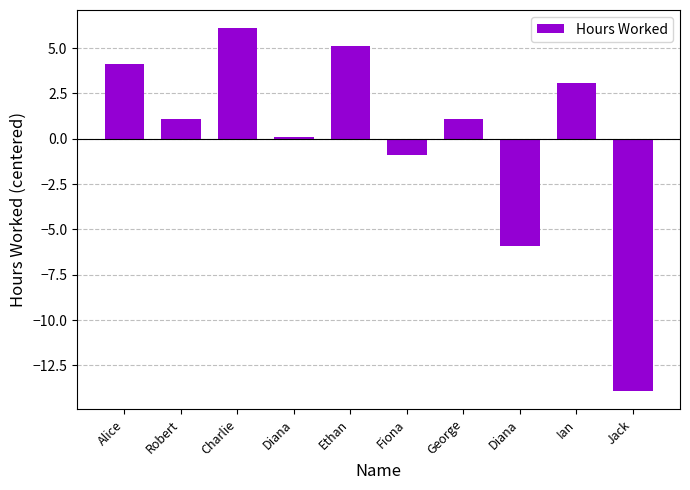

What is the difference between the values at Diana and Fiona?

1.0